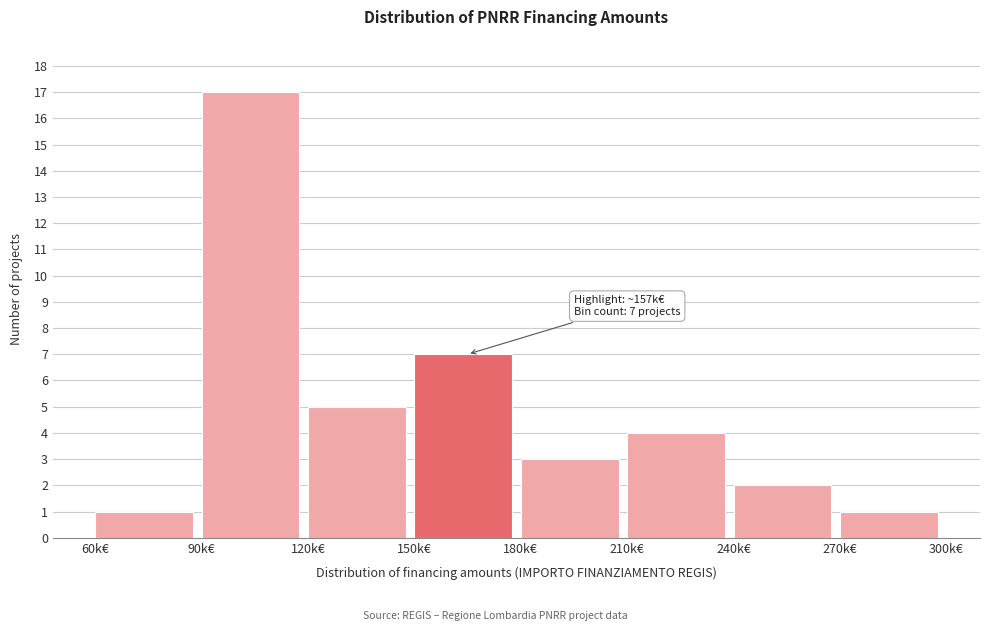

Reading left to right, what are all the values shown in this chart?

60k€=1	90k€=17	120k€=5	150k€=7	180k€=3	210k€=4	240k€=2	270k€=1